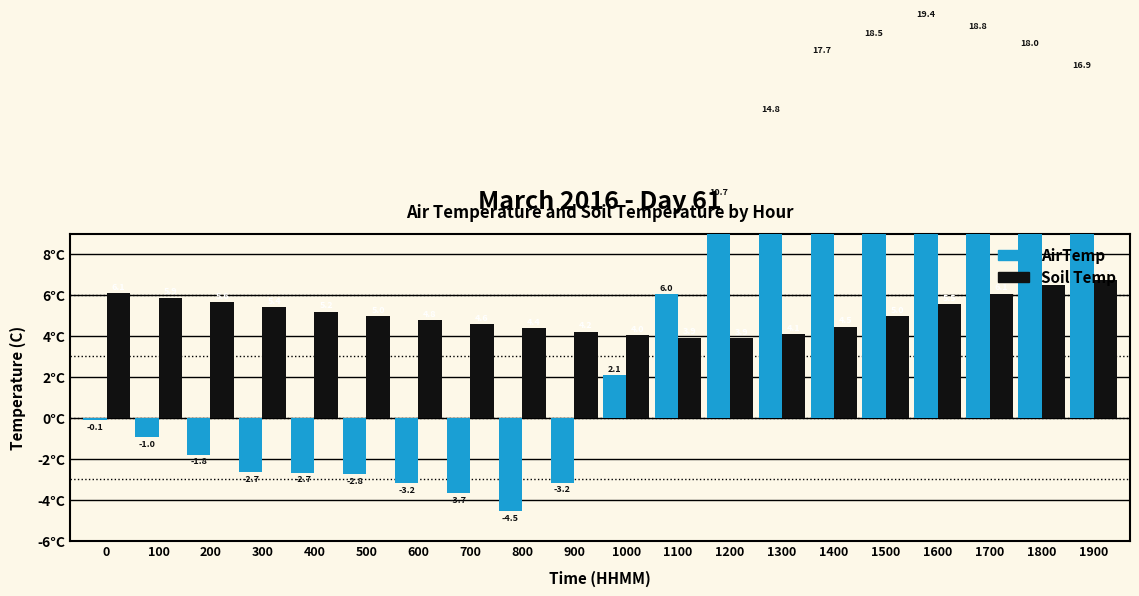

How many negative values does the AirTemp series have?

10